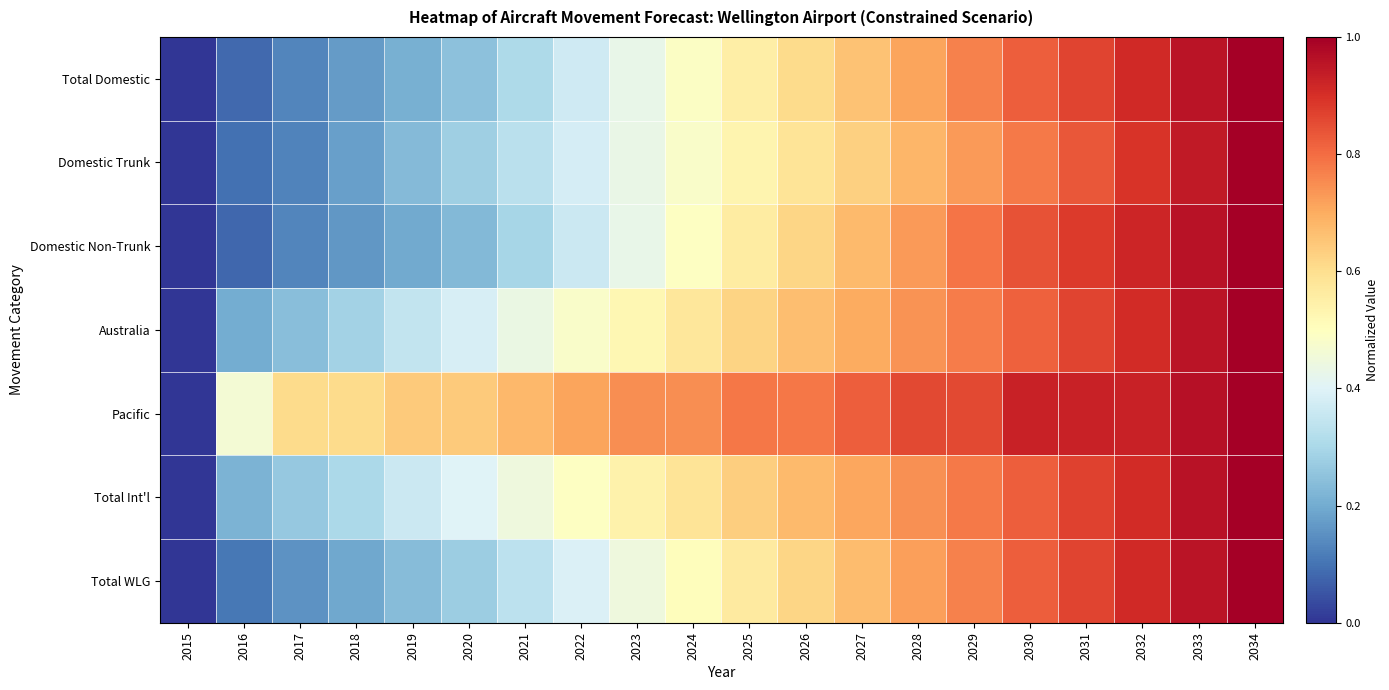

At which category is the sum across all series the highest?

2034